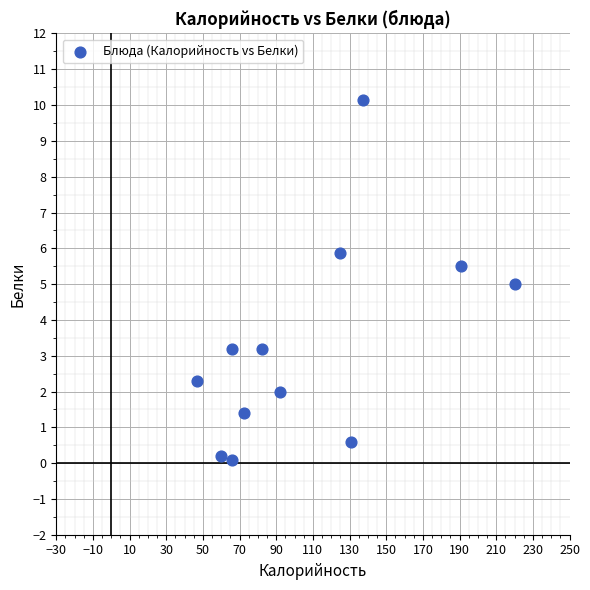

What is the average Y value?

3.3